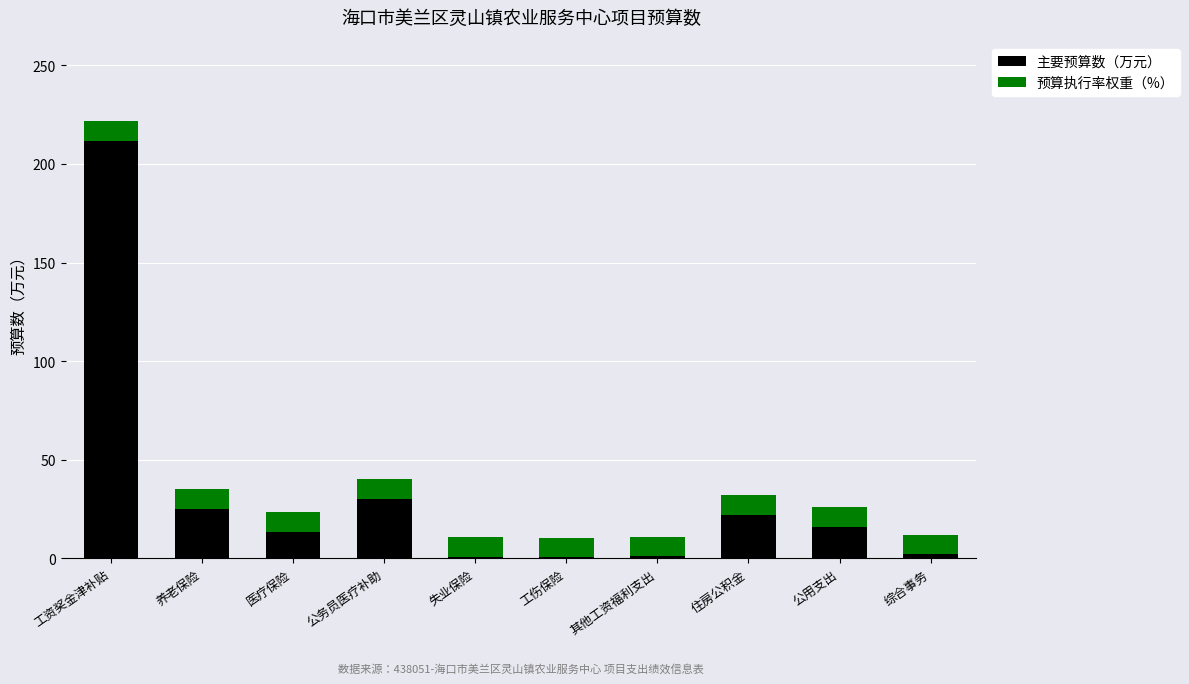

What is the highest value of the 主要预算数（万元） series?

211.6